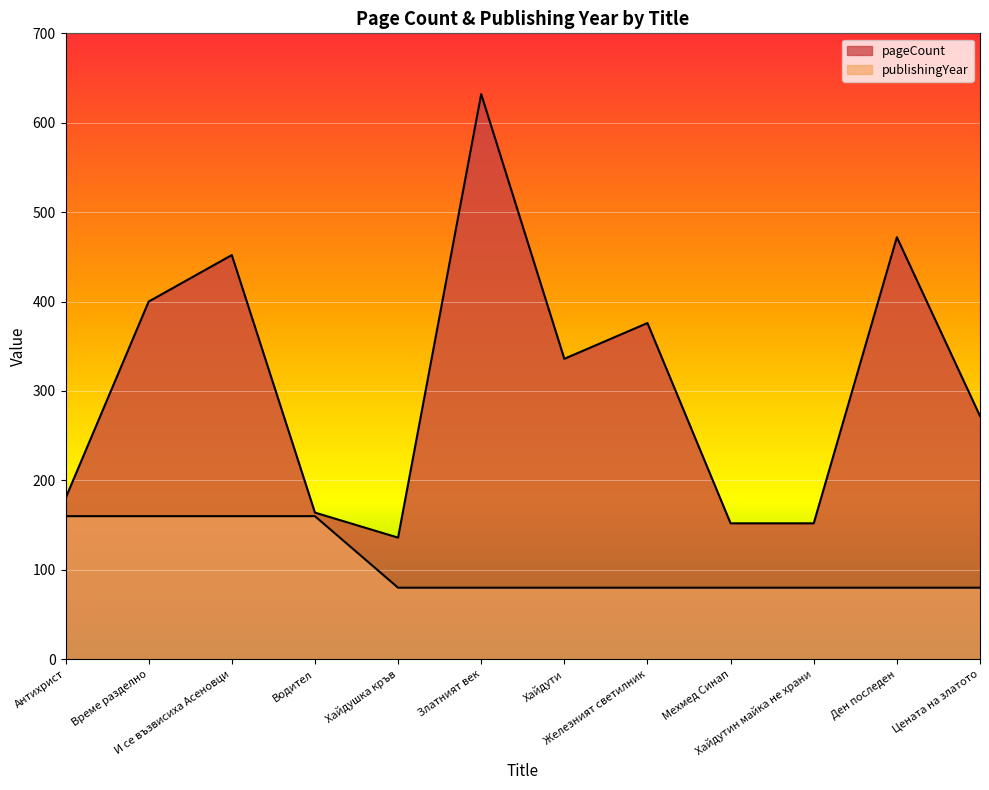

True or false: publishingYear and pageCount cross at least once.

False